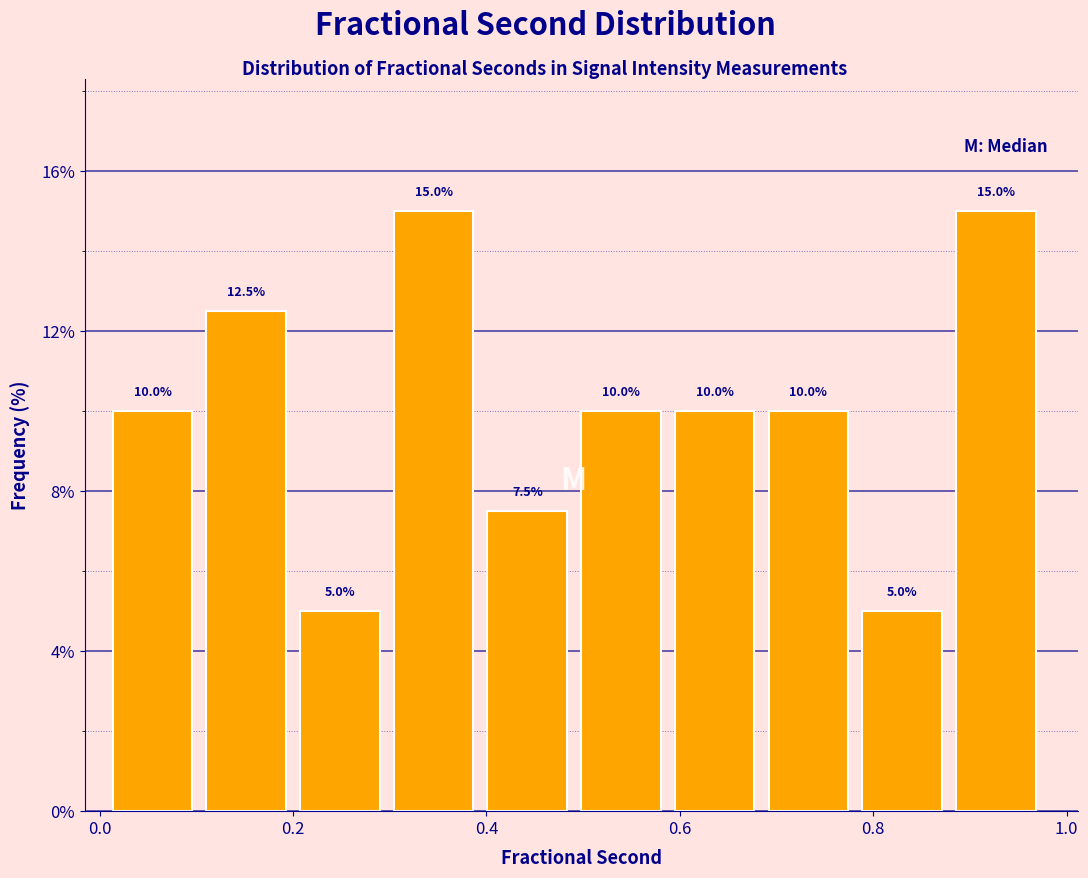

Reading left to right, list every bar in this chart as the range it spans on the x-axis followed by its height. The bar edges are not printed on the chart, so give them approximately, as read against the axis.

0.02 to 0.12: 10.0
0.12 to 0.20: 12.5
0.20 to 0.30: 5.0
0.30 to 0.40: 15.0
0.40 to 0.50: 7.5
0.50 to 0.60: 10.0
0.60 to 0.70: 10.0
0.70 to 0.78: 10.0
0.78 to 0.88: 5.0
0.88 to 0.98: 15.0